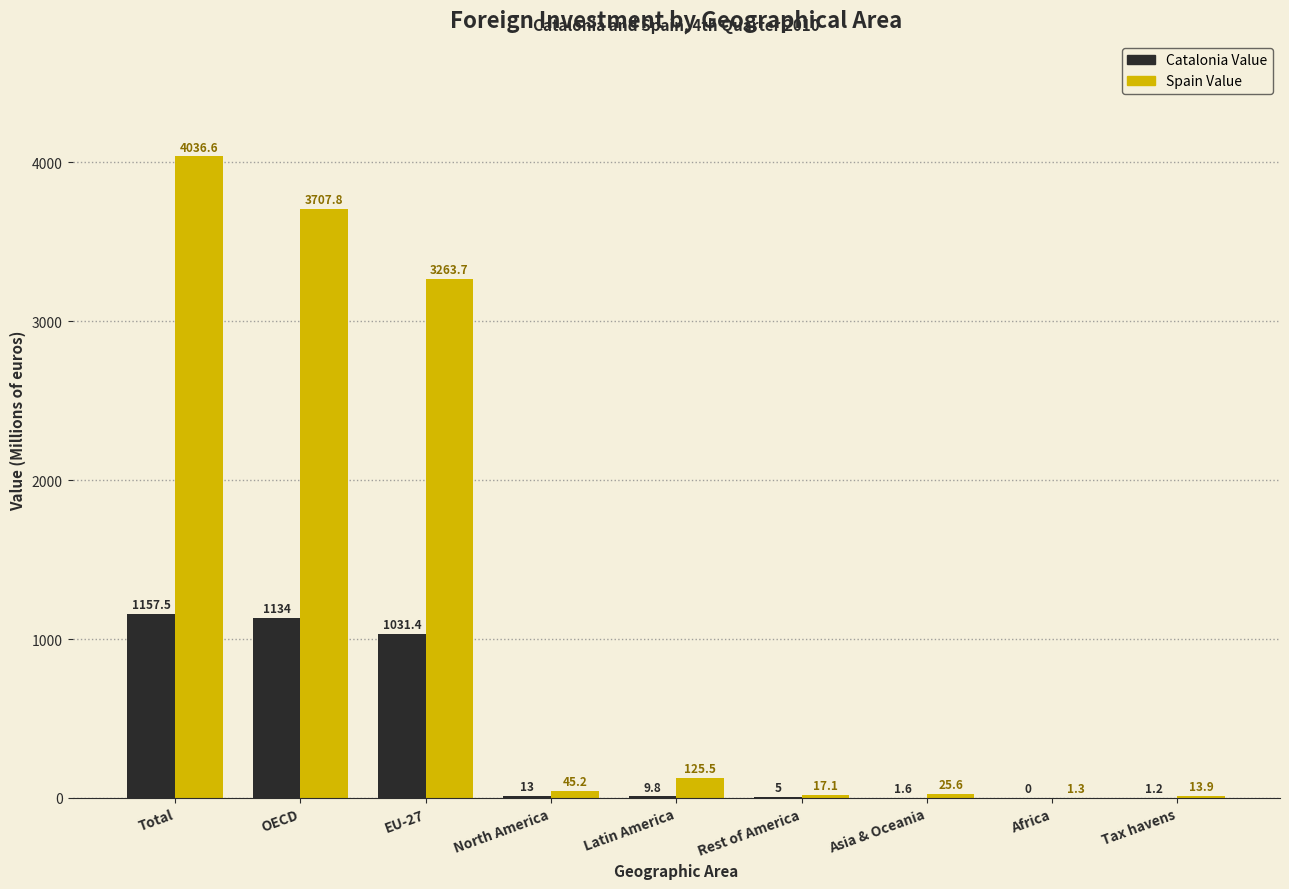

Reading left to right, extract all data points from this chart.

Catalonia Value: Total=1157.5	OECD=1134.0	EU-27=1031.4	North America=13.0	Latin America=9.8	Rest of America=5.0	Asia & Oceania=1.6	Africa=0.0	Tax havens=1.2
Spain Value: Total=4036.6	OECD=3707.8	EU-27=3263.7	North America=45.2	Latin America=125.5	Rest of America=17.1	Asia & Oceania=25.6	Africa=1.3	Tax havens=13.9